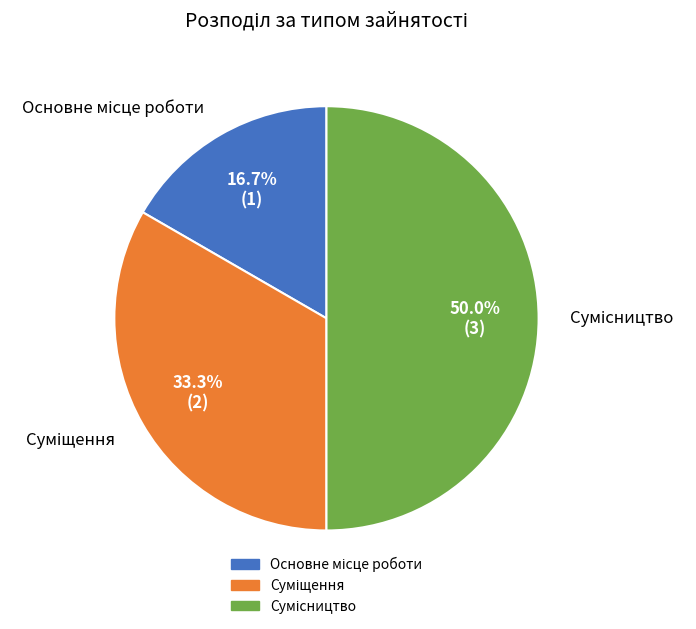

How many segments does this pie chart have?

3